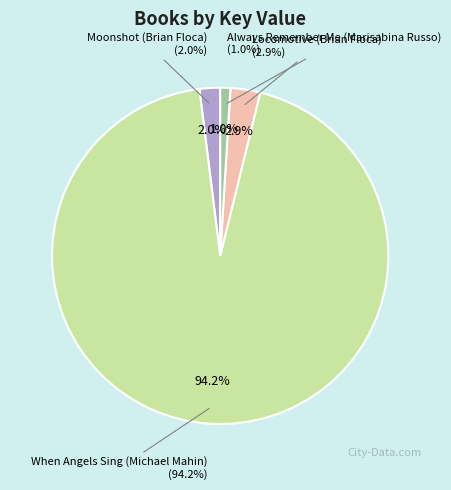

To the nearest percent, what portion does Moonshot (Brian Floca) represent?

2%